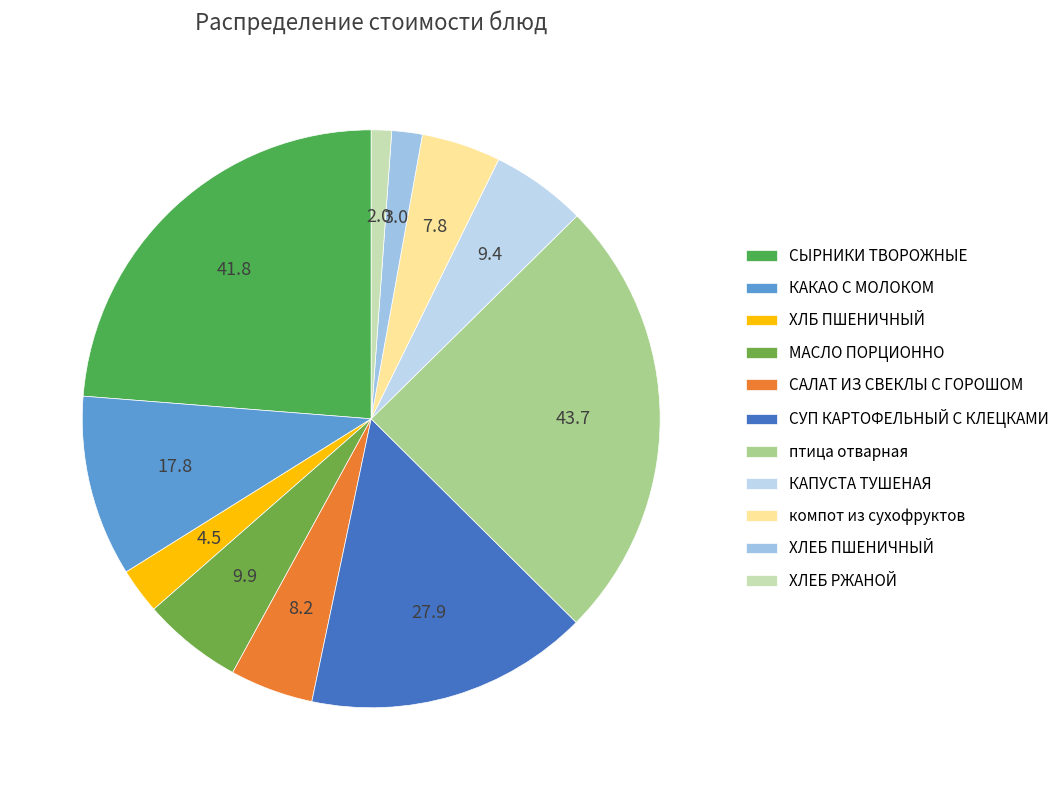

Is it true that ХЛЕБ РЖАНОЙ is 1% of the pie?

True